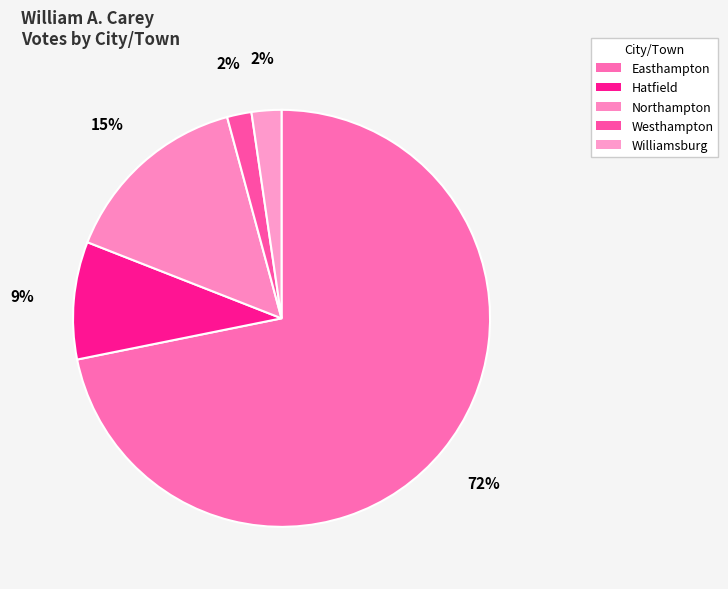

Which slice is the smallest?

Westhampton